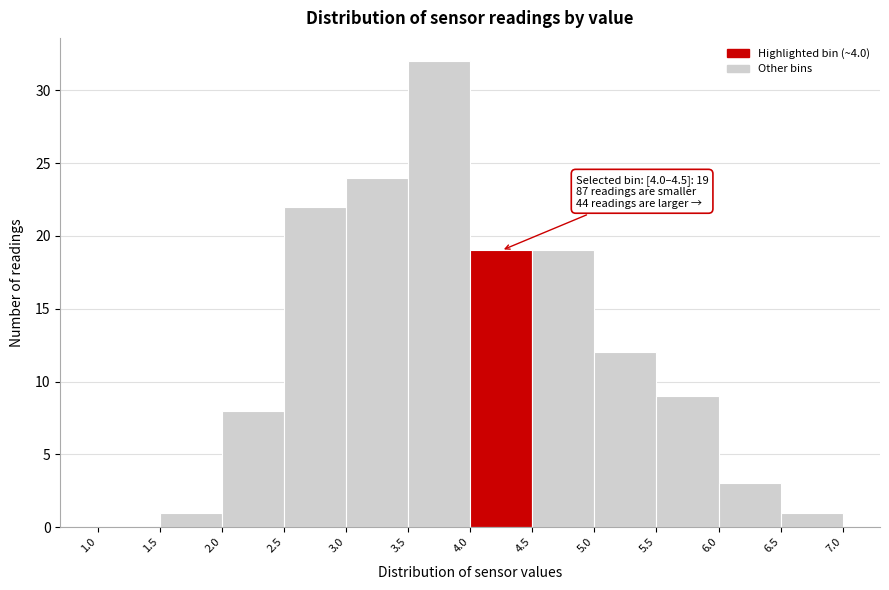

Which range on the x-axis has the tallest bar?

3.5 to 4.0